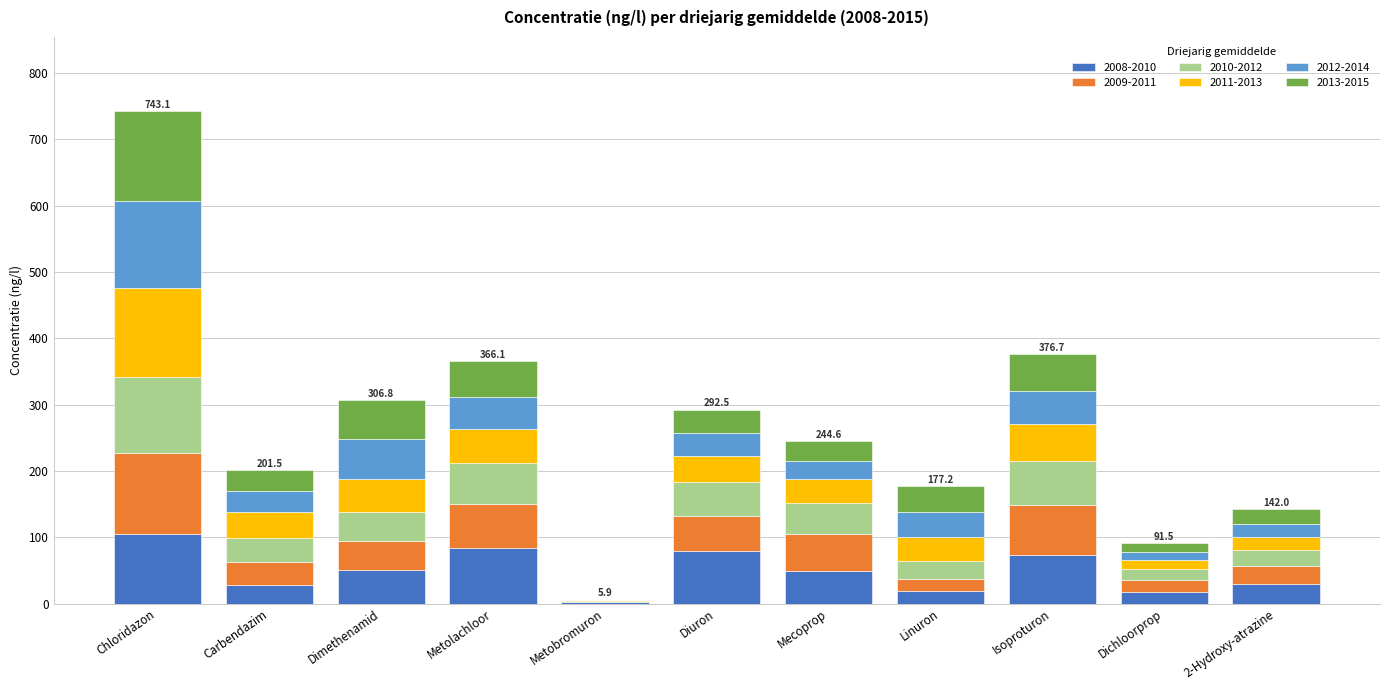

True or false: 2008-2010 has a value of 168.4 at Chloridazon.

False